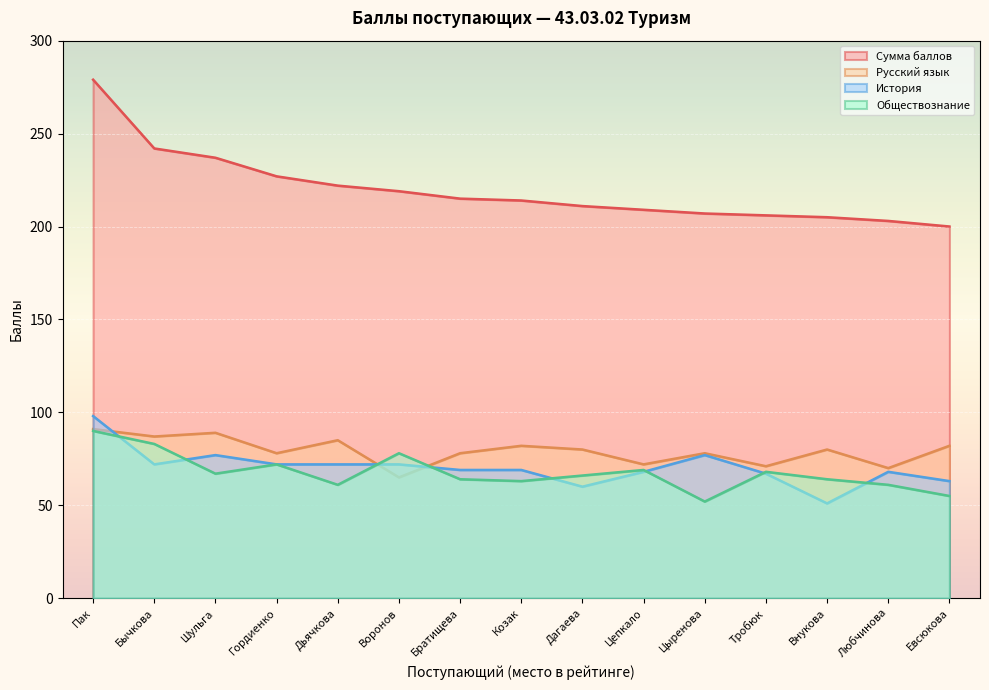

What is the lowest value of the Обществознание series?

52